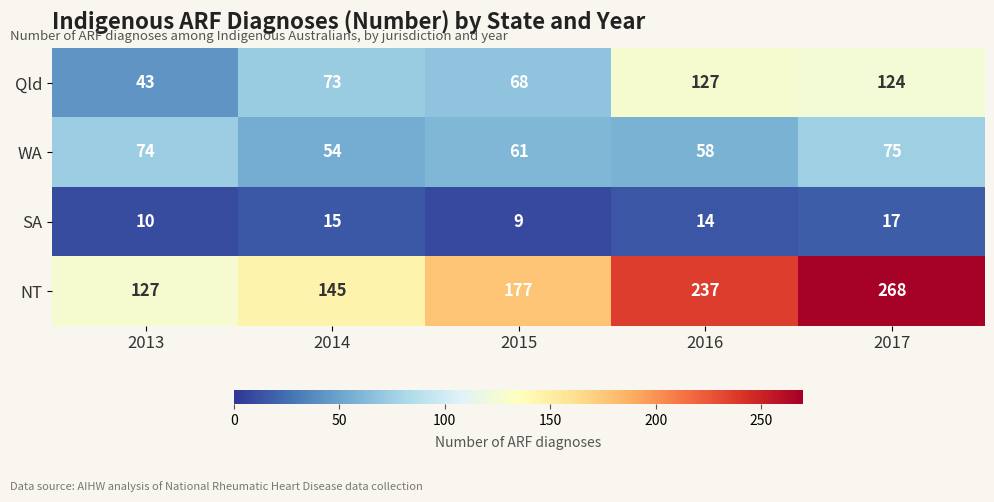

What is the difference between the NT values at 2015 and 2014?

32